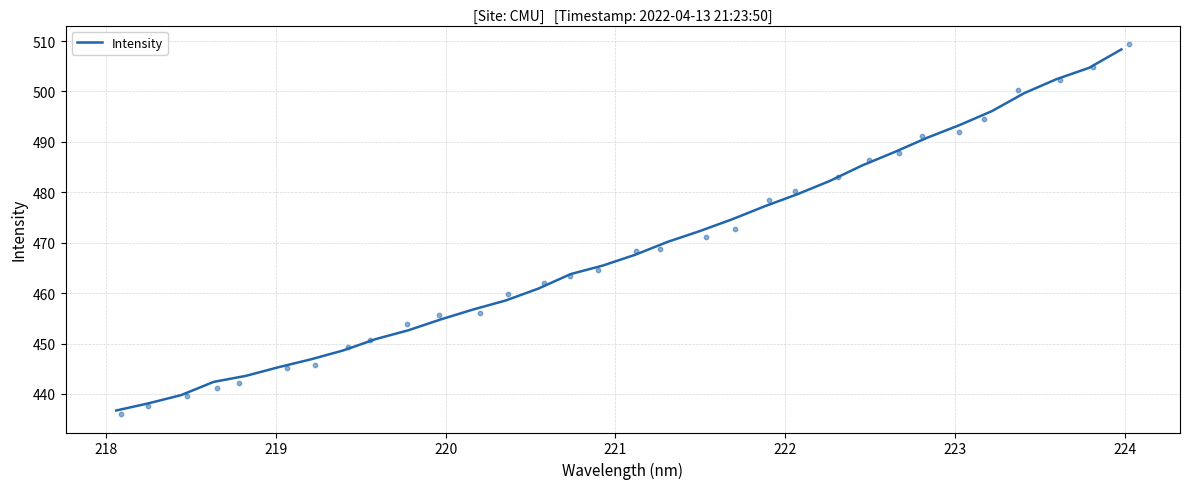

What is the highest value of the Intensity series?

508.4